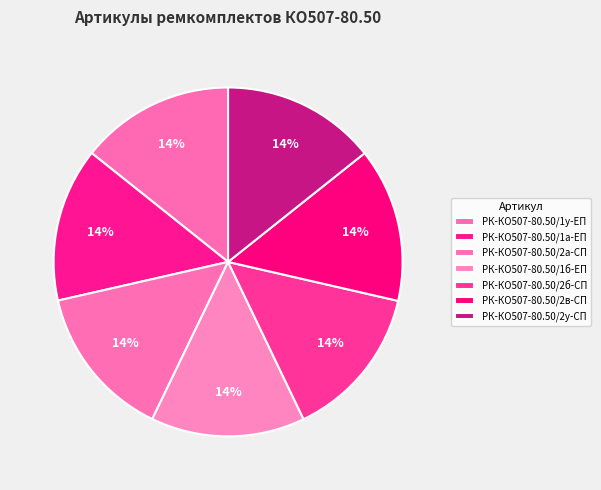

Which slice is the largest?

РК-КО507-80.50/2у-СП